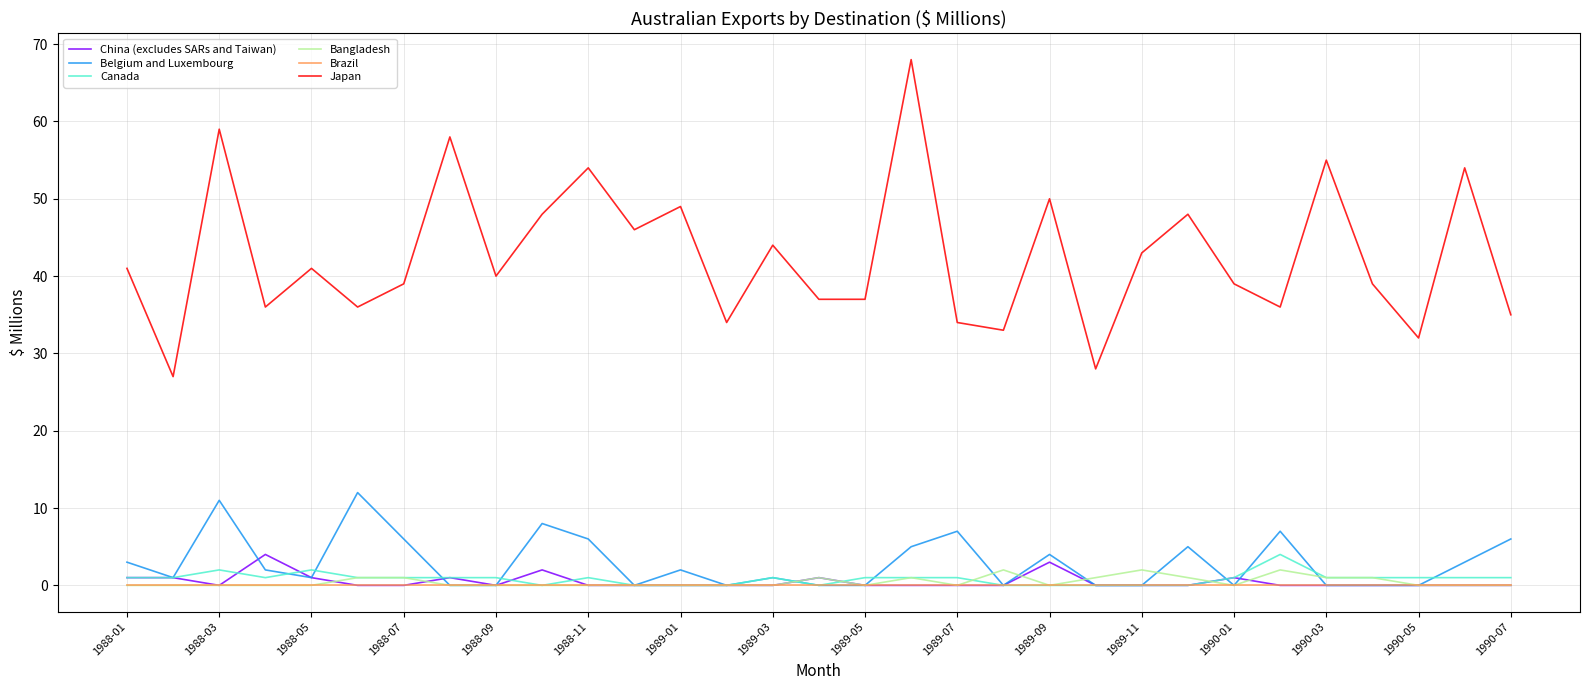

Which series has the largest total across all categories?

Japan